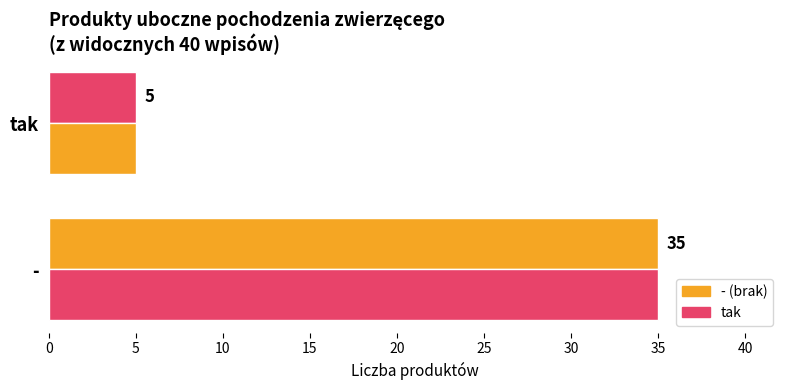

Are the bars horizontal?

Yes